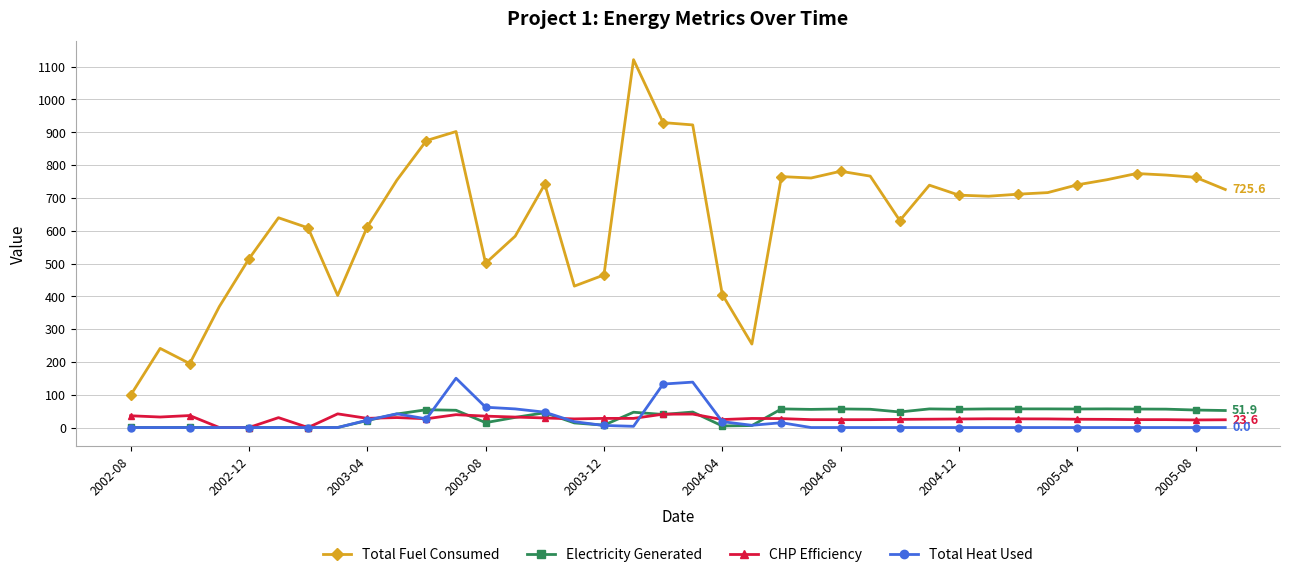

Which series has the largest range (max minus min)?

Total Fuel Consumed